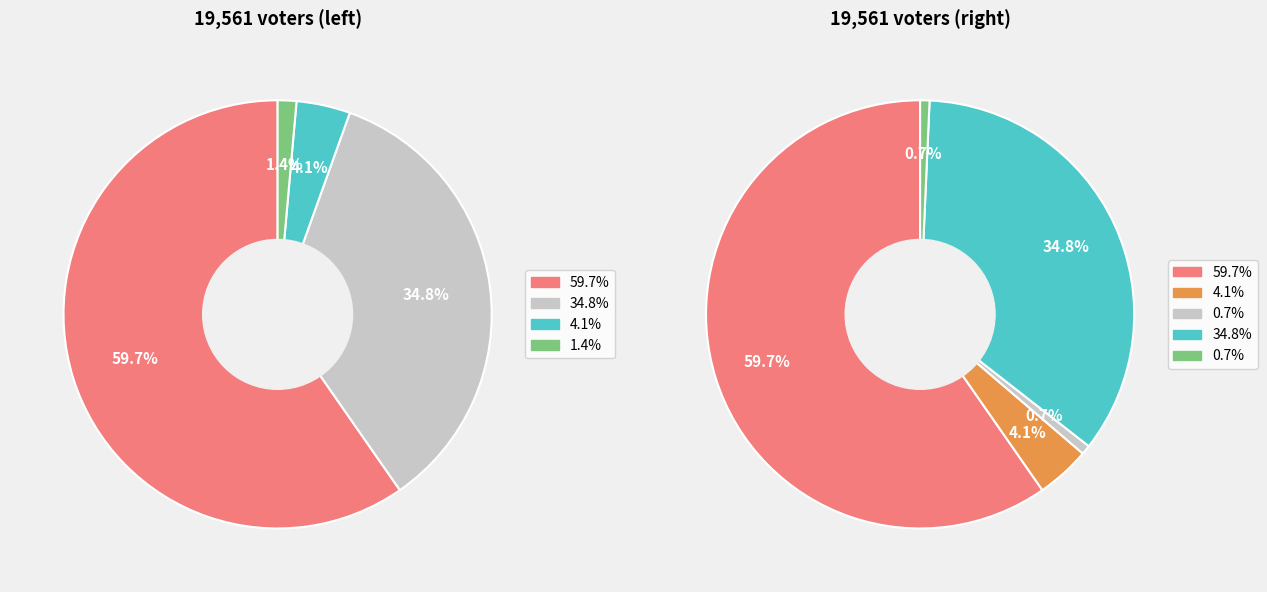

The ANTI107 slice represents 17% of the pie. True or false?

False